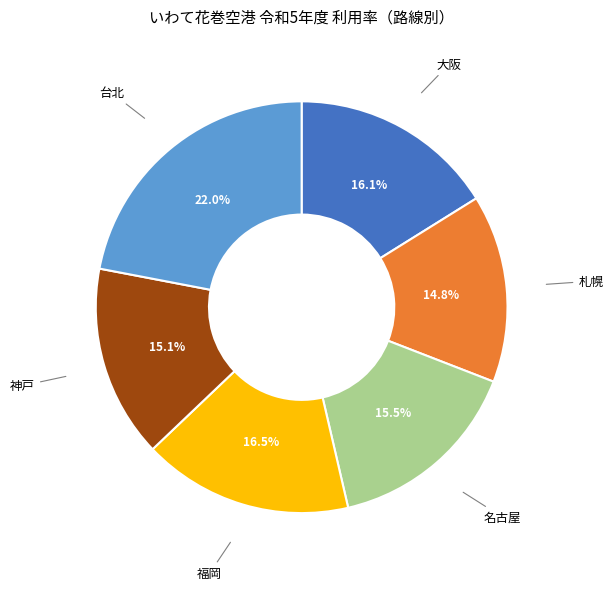

Does any single category account for the majority?

No